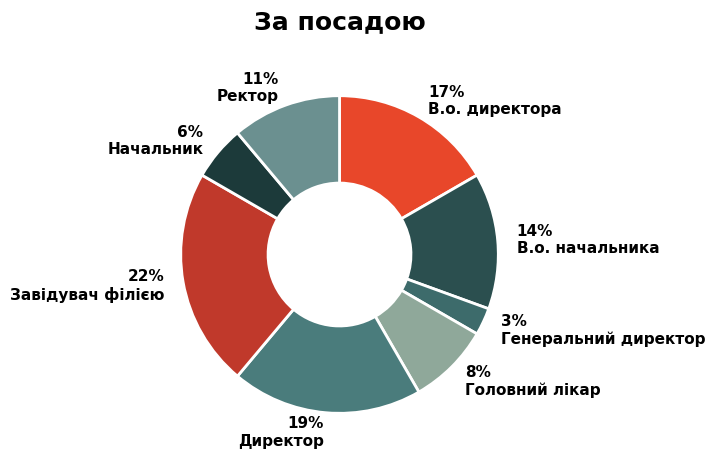

True or false: Ректор accounts for 3% of the total.

False